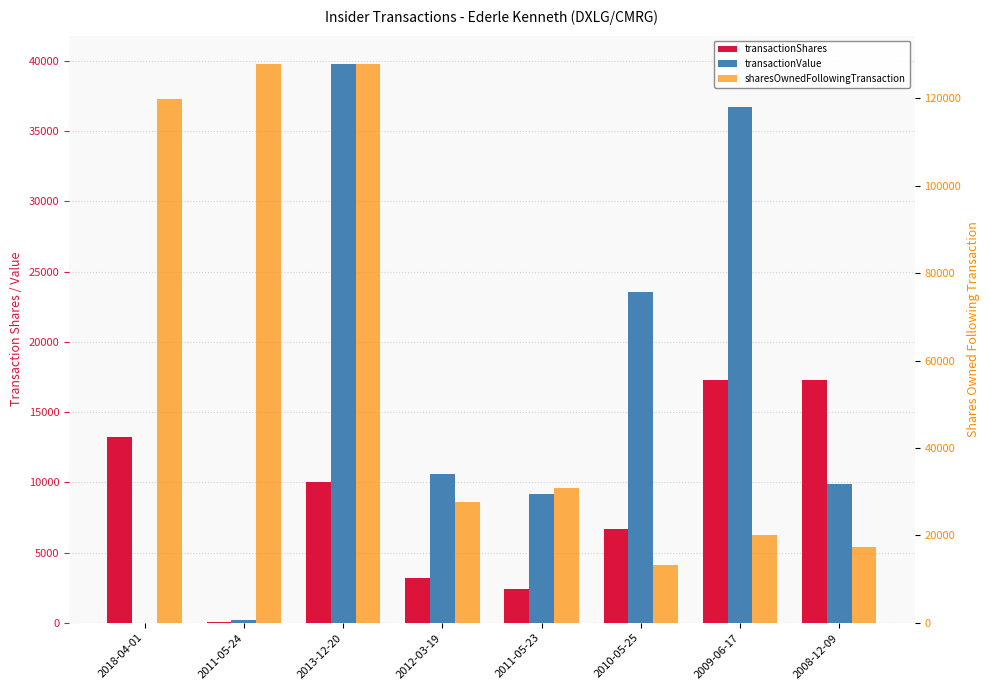

What is the spread (max minus min) of values at 2013-12-20?

117921